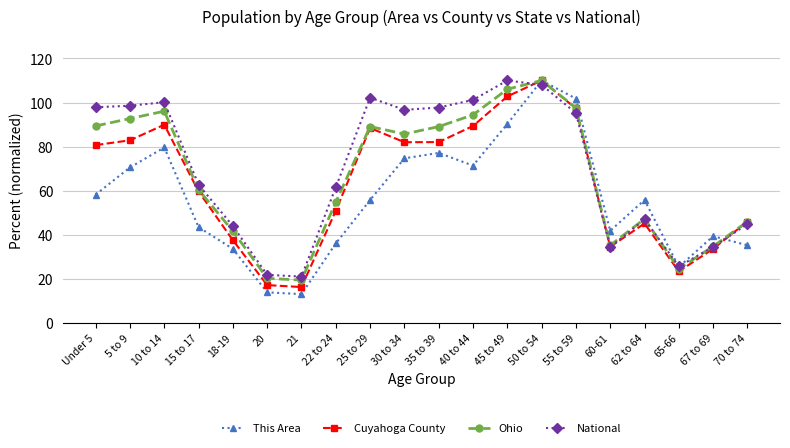

What is the value of the Ohio point at the 12th from the left?

94.4